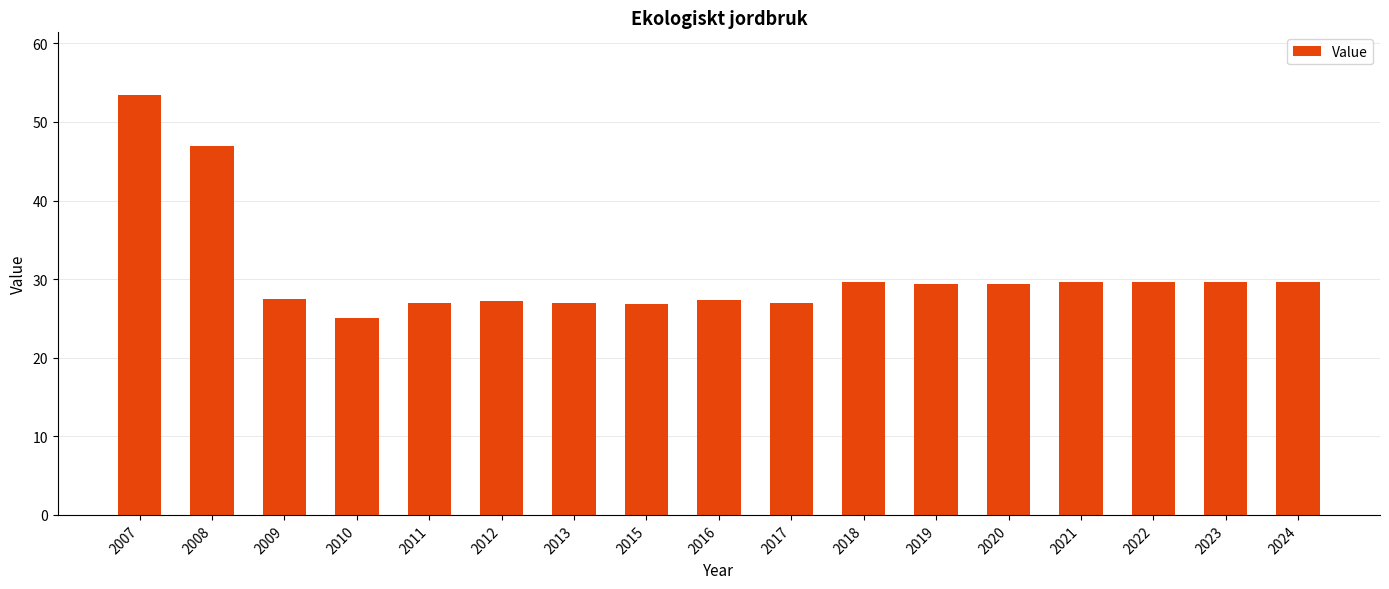

Are the bars grouped side by side (vs. stacked)?

No